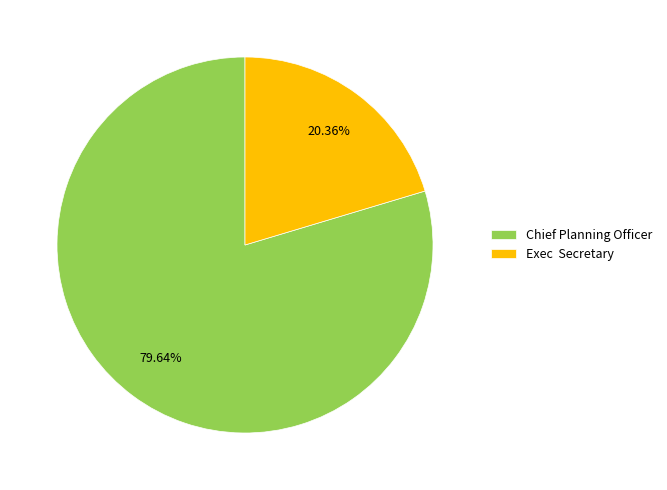

How many segments does this pie chart have?

2